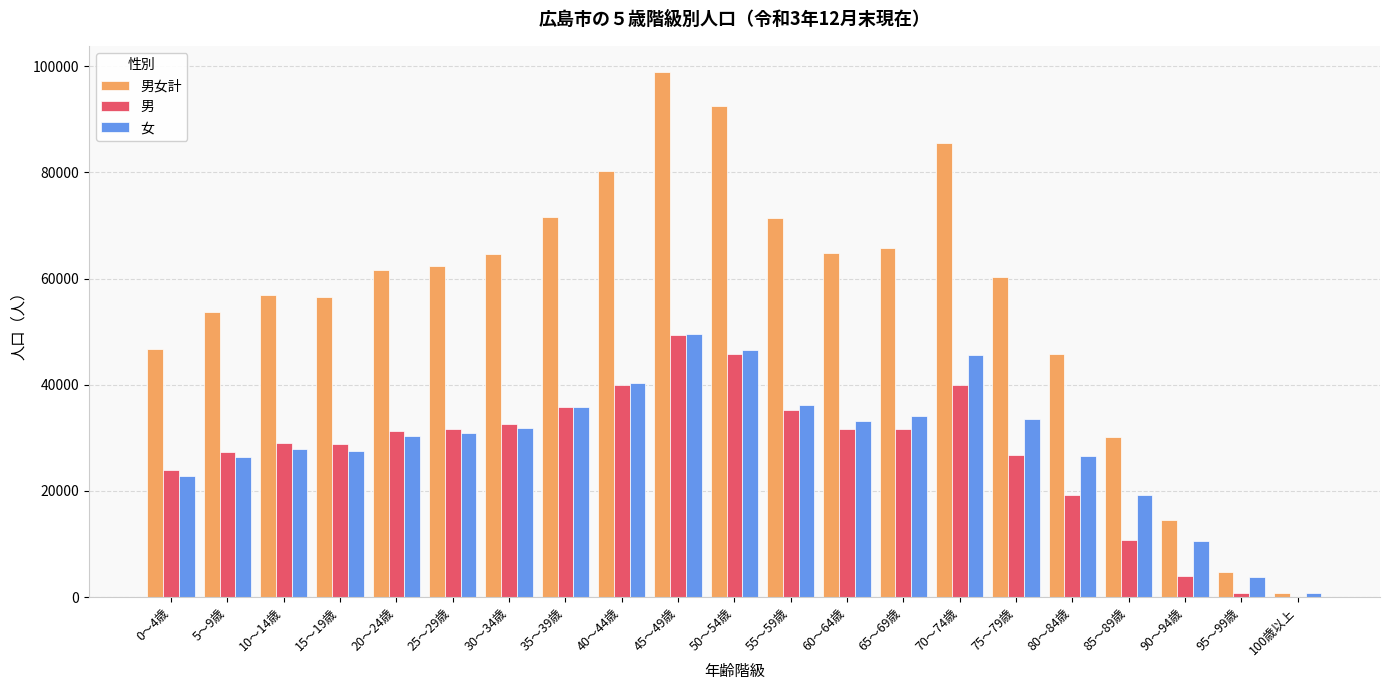

Count the number of categories in the chart.

21